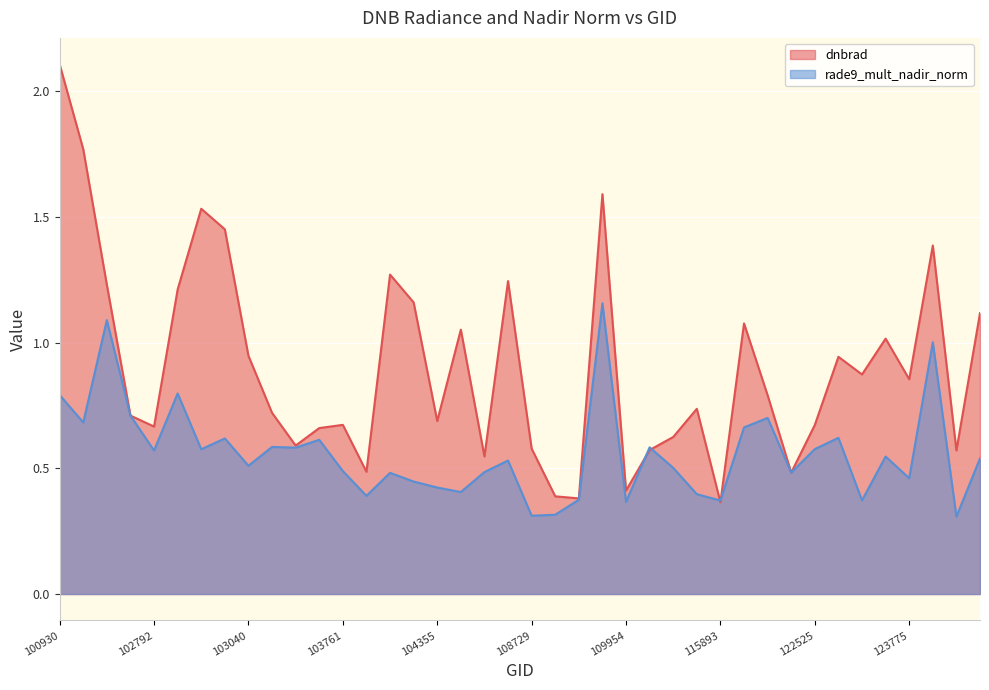

What is the value of the dnbrad point at the 6th from the left?

1.2